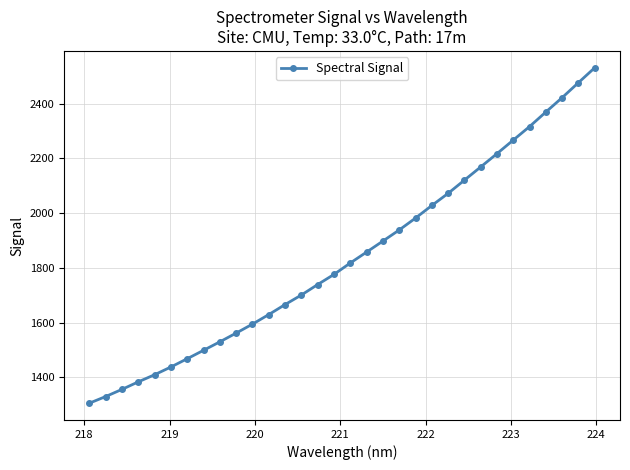

What is the maximum value shown in the chart?

2531.5